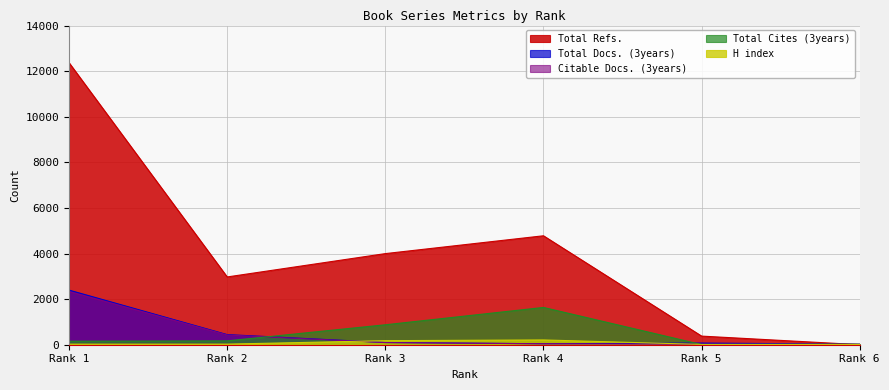

Is the value of Citable Docs. (3years) at Rank 1 greater than the value of Total Docs. (3years) at Rank 2?

Yes